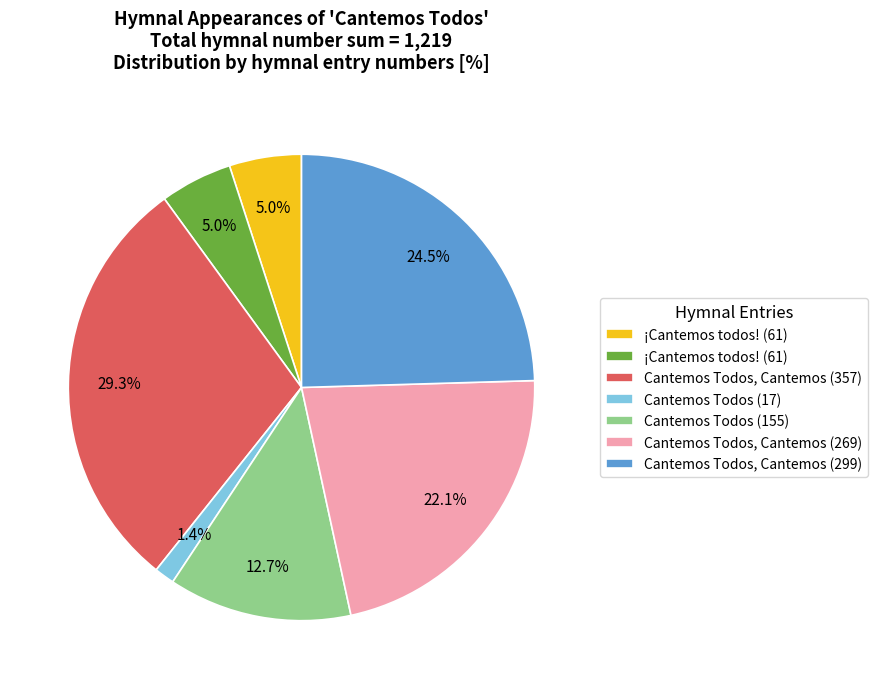

How many segments does this pie chart have?

7